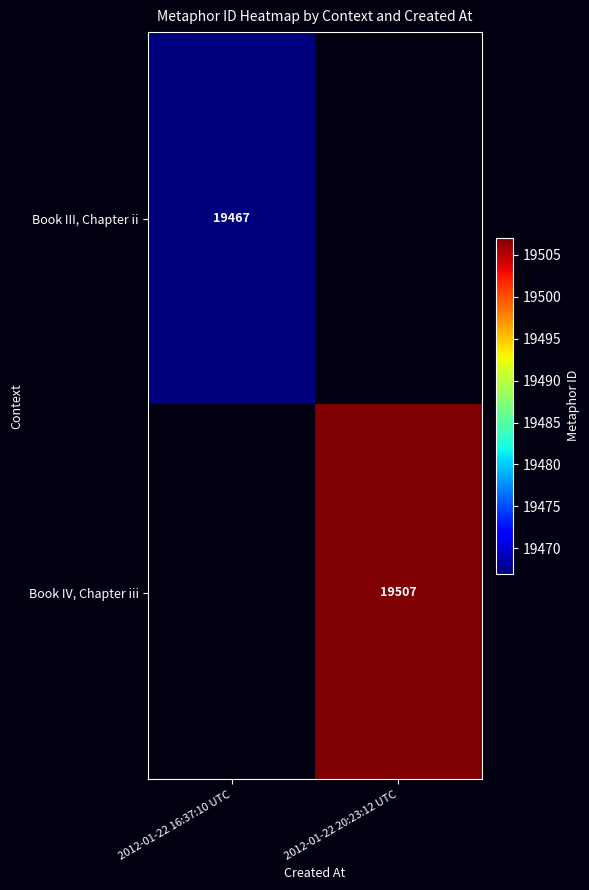

Which has a higher value, 2012-01-22 16:37:10 UTC or 2012-01-22 20:23:12 UTC?

2012-01-22 20:23:12 UTC